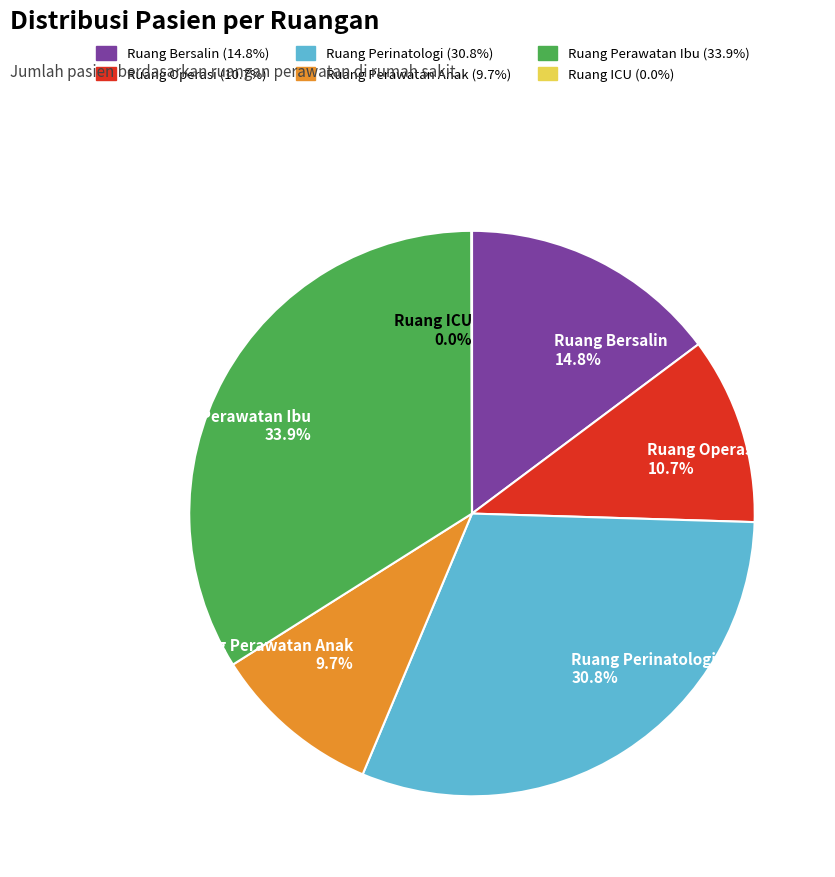

Which slice is the largest?

Ruang Perawatan Ibu